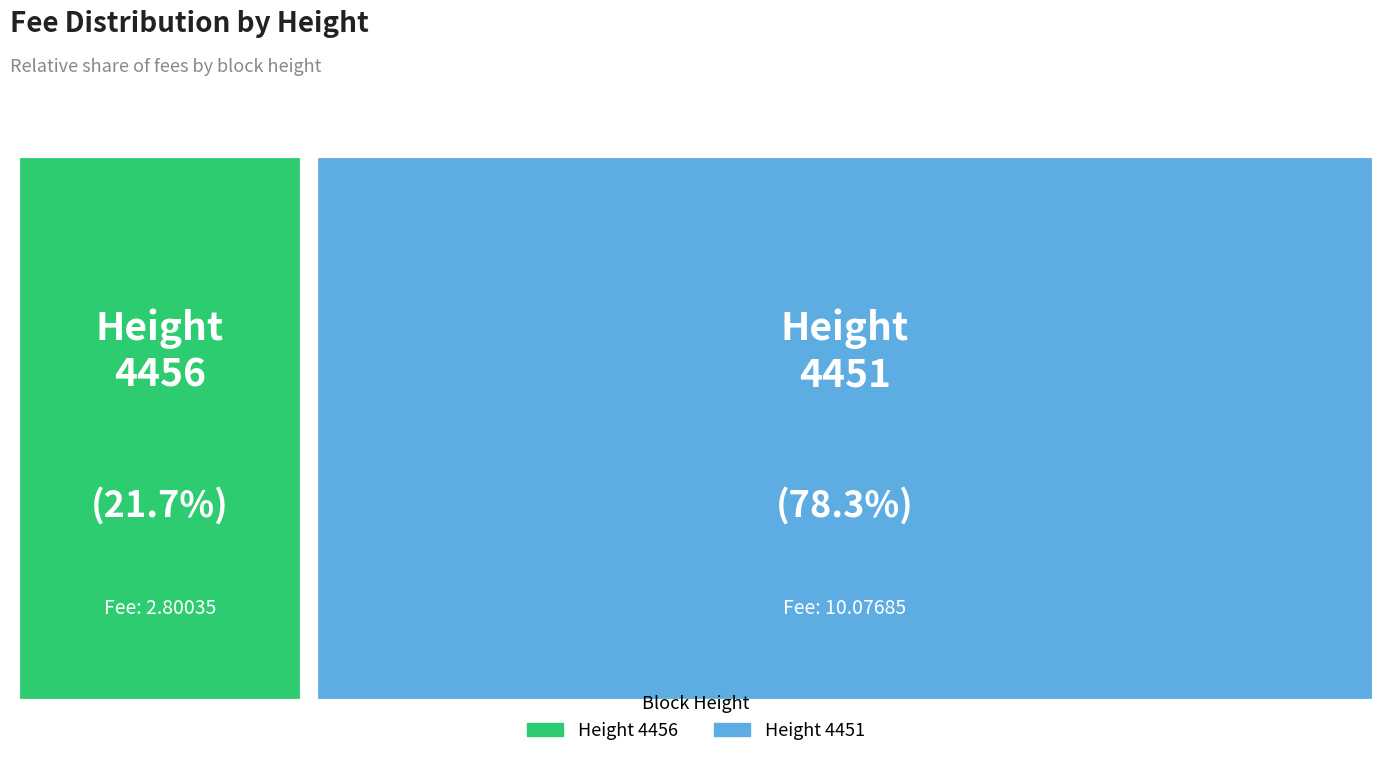

Rank the categories by value from lowest to highest.

4456, 4451